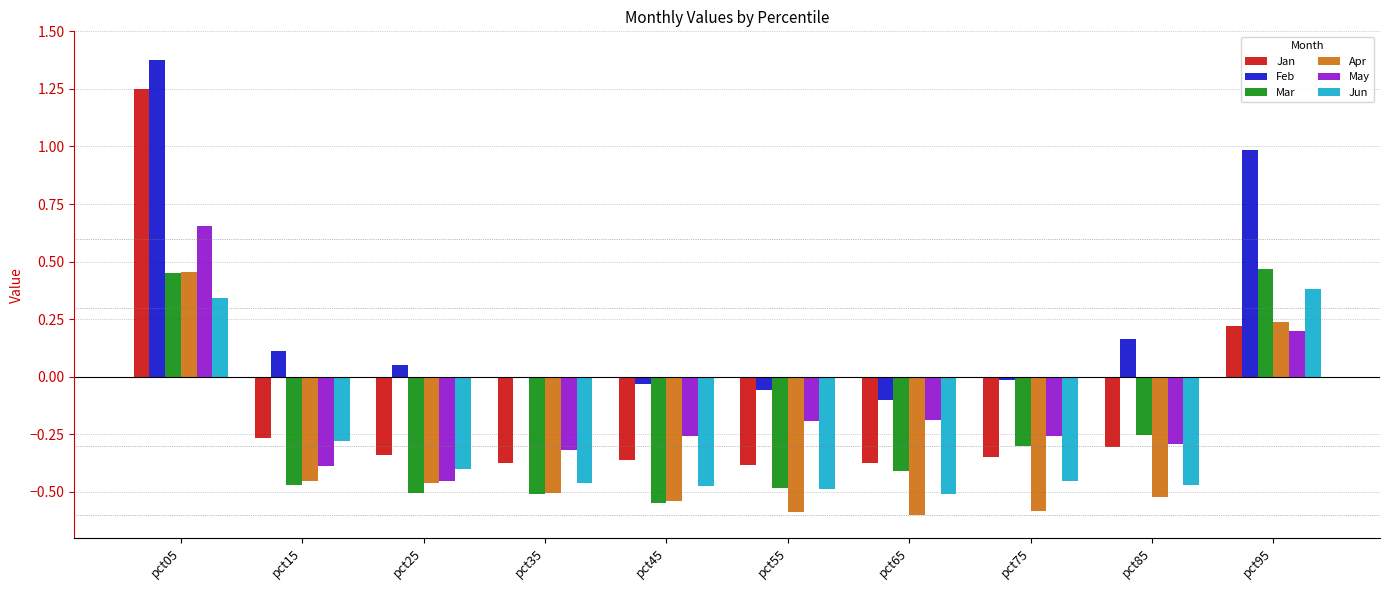

How many values in the Jan series are below 0?

8